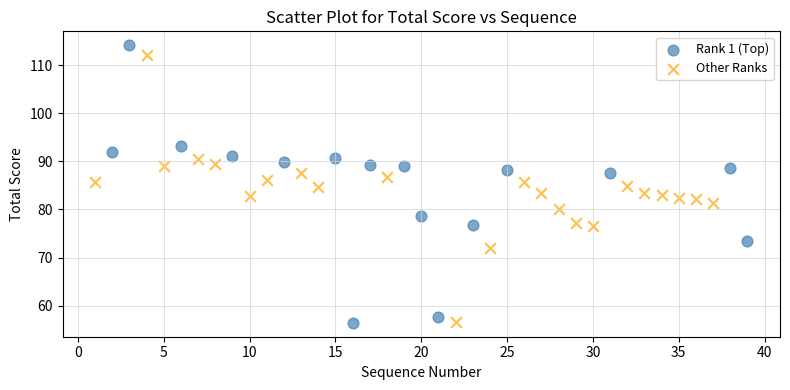

Which series has the largest Y range (max minus min)?

Rank 1 (Top)